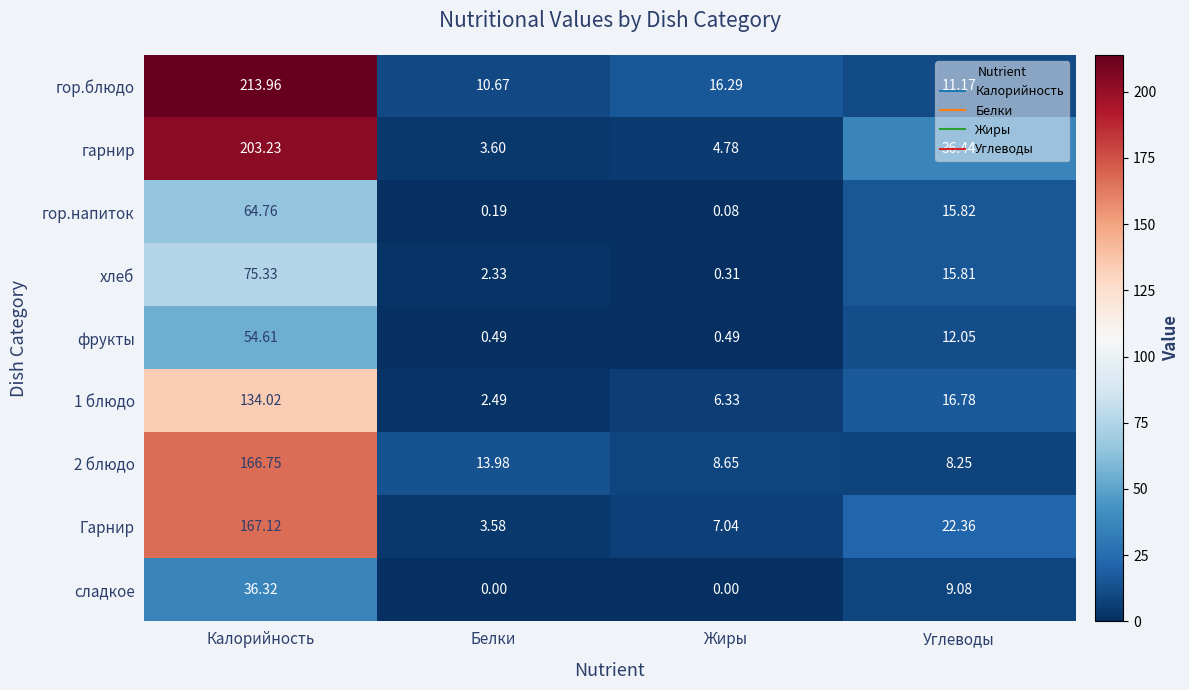

Rank the series at Калорийность from highest to lowest value.

гор.блюдо, гарнир, Гарнир, 2 блюдо, 1 блюдо, хлеб, гор.напиток, фрукты, сладкое